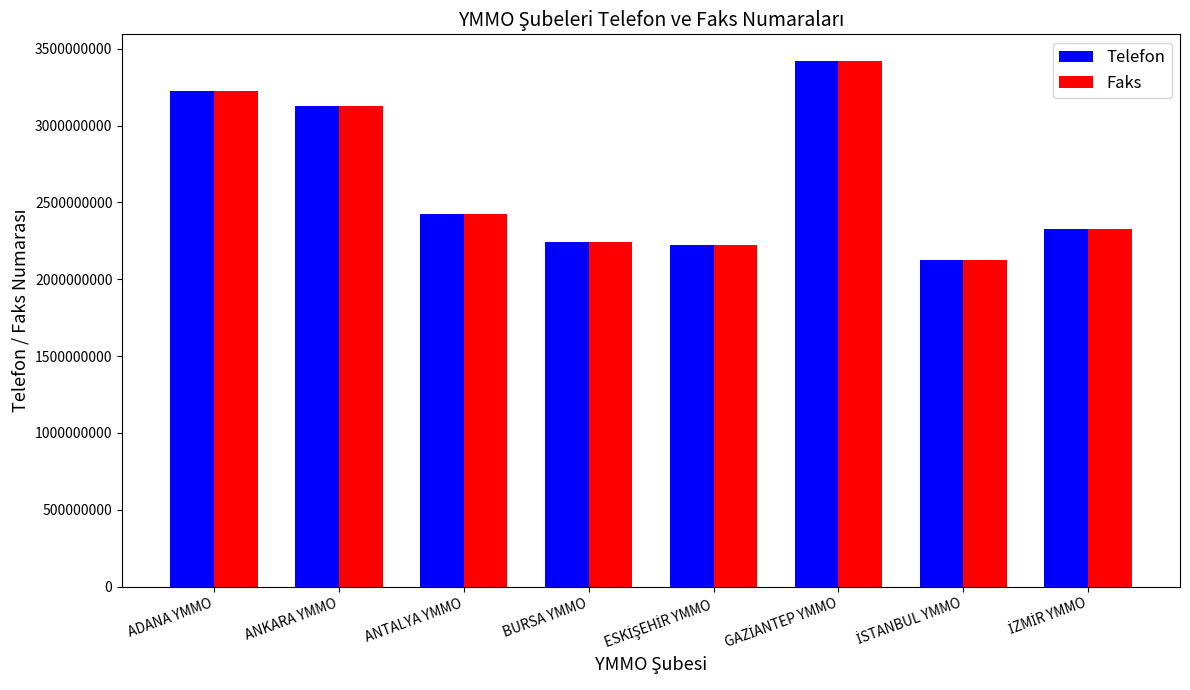

What is the average value of the Faks series?

2638492799